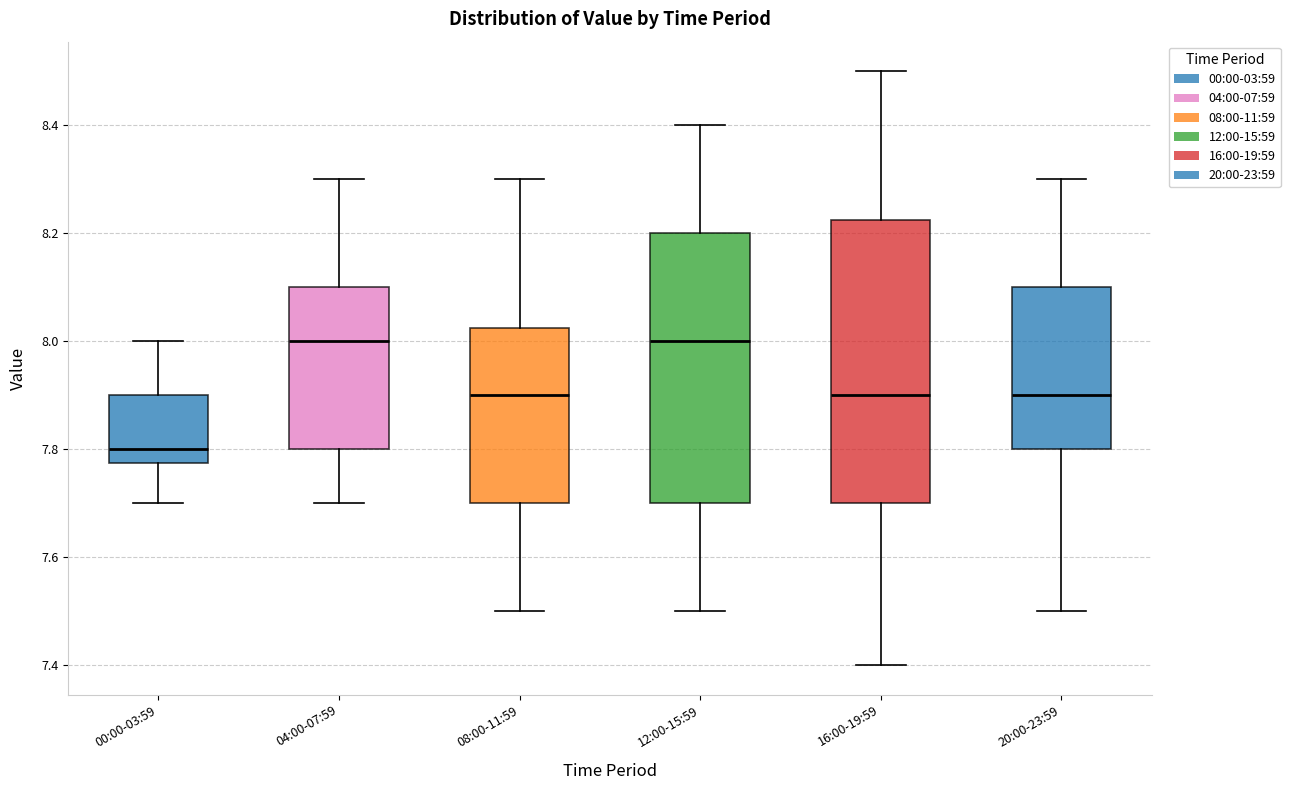

Which box has the lowest median line?

00:00-03:59